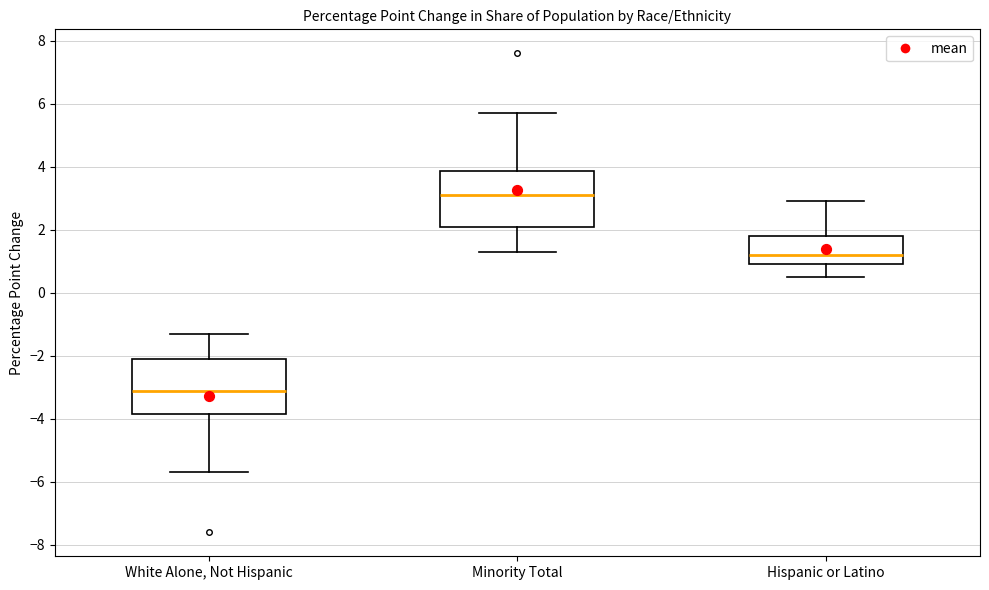

Reading left to right, transcribe this box plot: for each box, give where its median line is, the range the box spans, and where its two whiskers end, as read against the y-axis. The values are not printed on the chart, so give them approximately, as read against the axis.

White Alone, Not Hispanic: median -3.0, box -3.8 to -2.0, whiskers -5.6 to -1.2
Minority Total: median 3.2, box 2.2 to 3.8, whiskers 1.4 to 5.8
Hispanic or Latino: median 1.2, box 1.0 to 1.8, whiskers 0.6 to 3.0